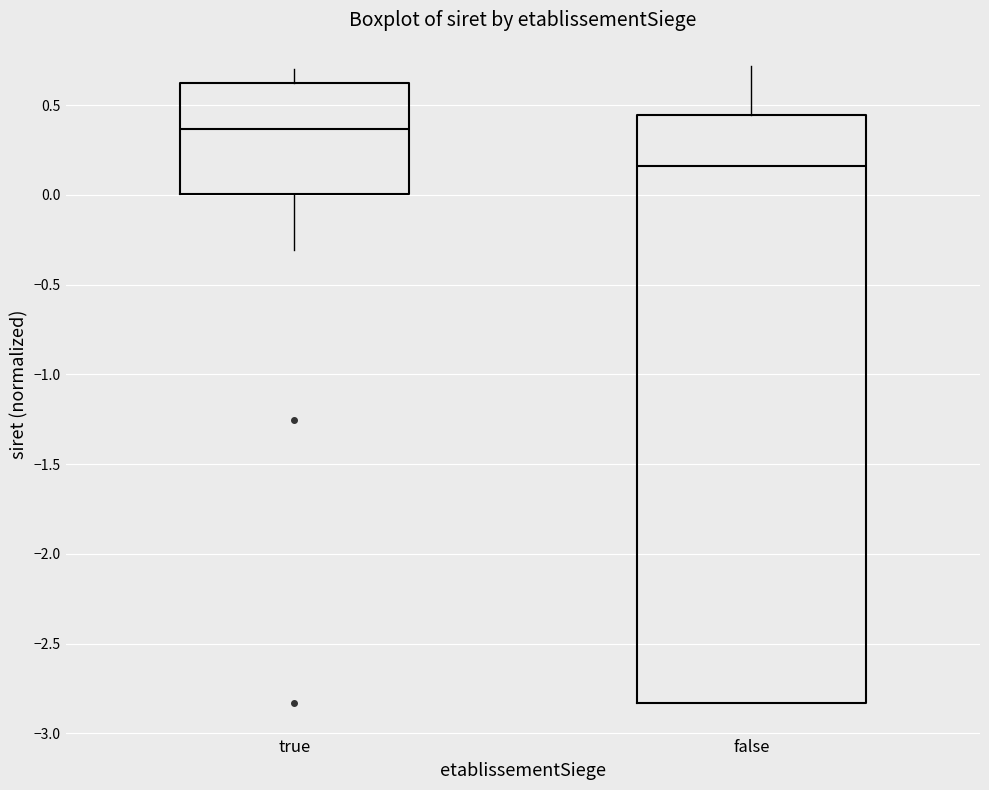

Reading left to right, transcribe this box plot: for each box, give where its median line is, the range the box spans, and where its two whiskers end, as read against the y-axis. The values are not printed on the chart, so give them approximately, as read against the axis.

true: median 0.35, box 0.00 to 0.60, whiskers -0.30 to 0.70
false: median 0.15, box -2.85 to 0.45, whiskers -2.85 to 0.70